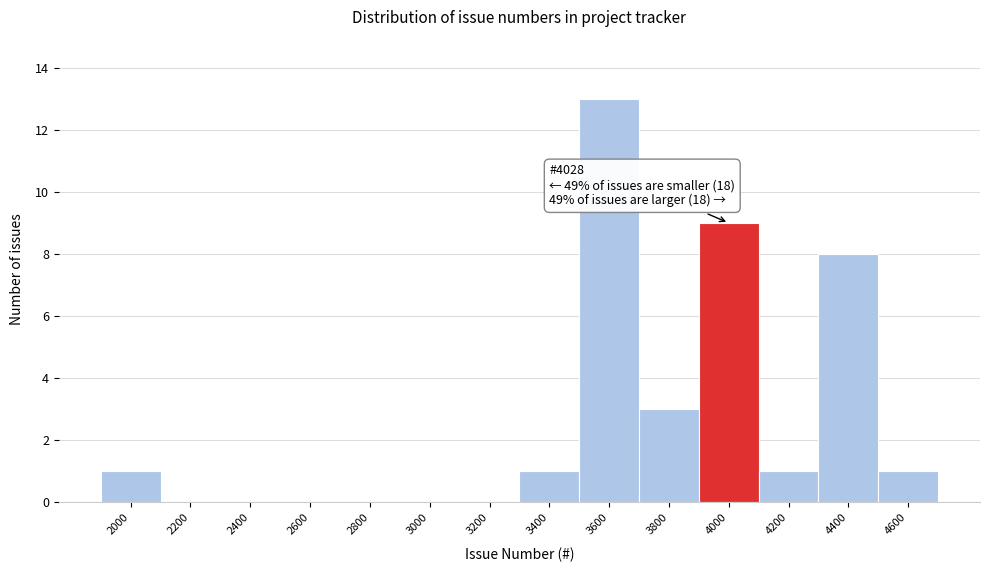

Reading left to right, extract all data points from this chart.

2000=1	2200=0	2400=0	2600=0	2800=0	3000=0	3200=0	3400=1	3600=13	3800=3	4000=9	4200=1	4400=8	4600=1